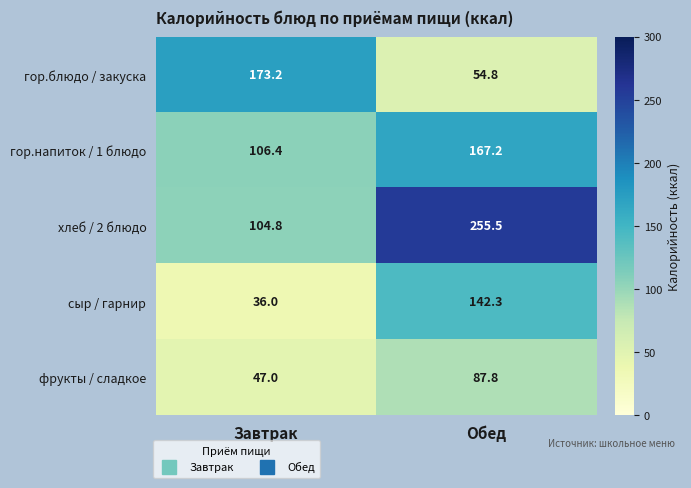

Rank the series by their maximum value, from highest to lowest.

хлеб / 2 блюдо, гор.блюдо / закуска, гор.напиток / 1 блюдо, сыр / гарнир, фрукты / сладкое